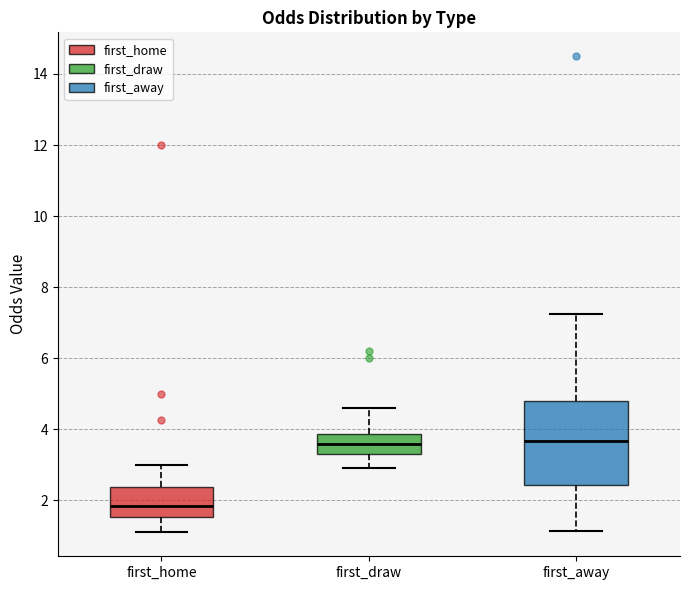

Which box has the lowest median line?

first_home